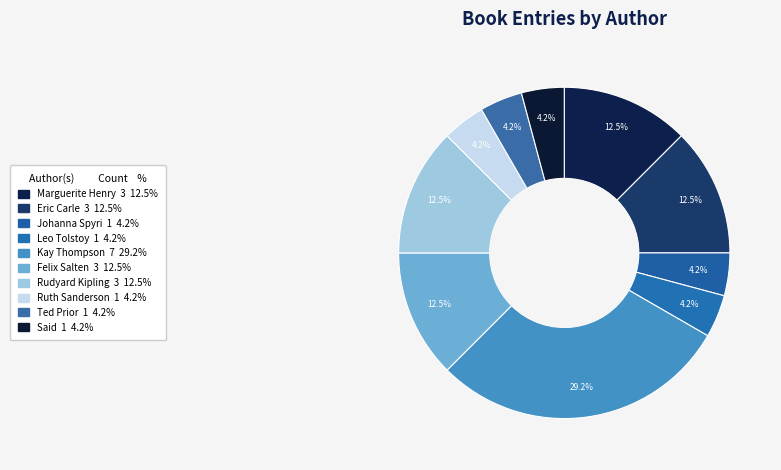

Which category has the biggest portion of the pie?

Kay Thompson